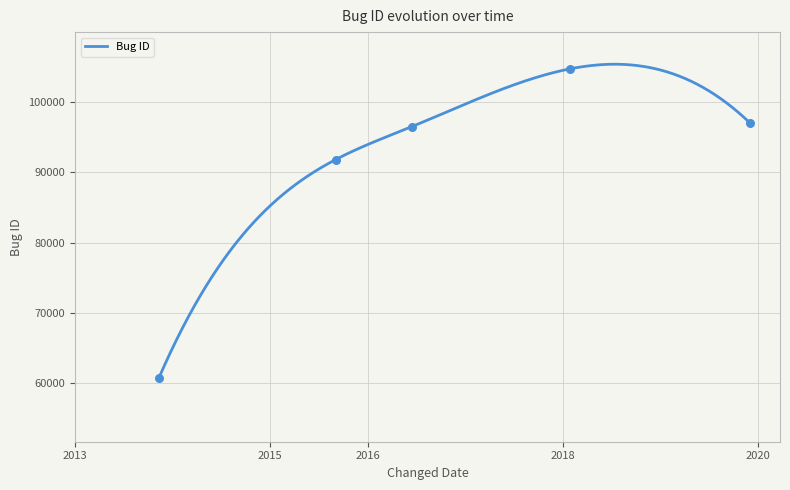

Between 2013-11-11 and 2016-06-14, which is larger?

2016-06-14